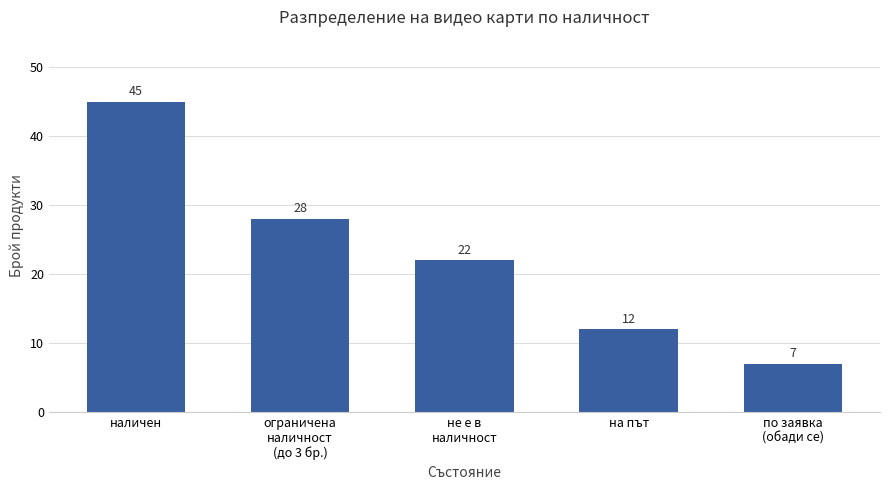

Reading left to right, list all the values displayed in this chart.

наличен=45	ограничена
наличност
(до 3 бр.)=28	не е в
наличност=22	на път=12	по заявка
(обади се)=7